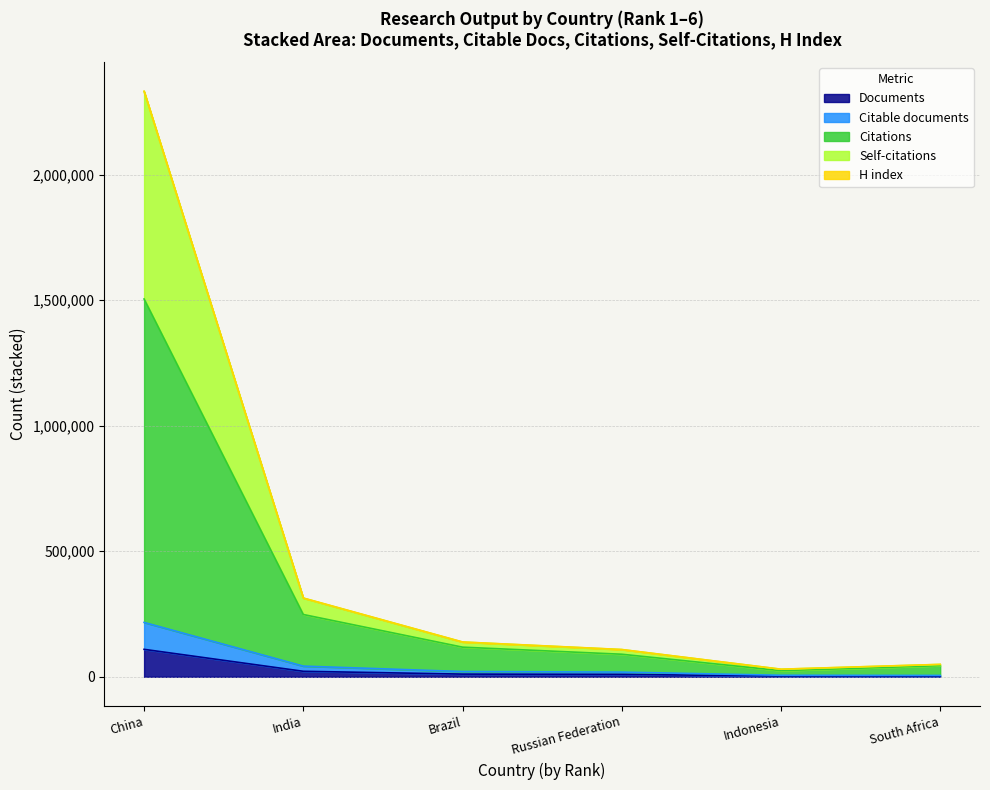

True or false: Documents and Citable documents cross at least once.

False